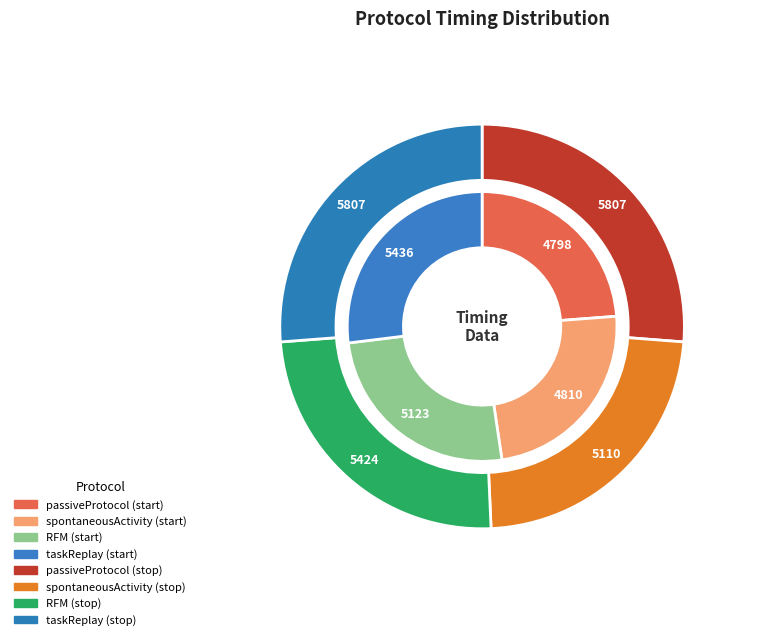

Which category has the smallest portion of the pie?

passiveProtocol